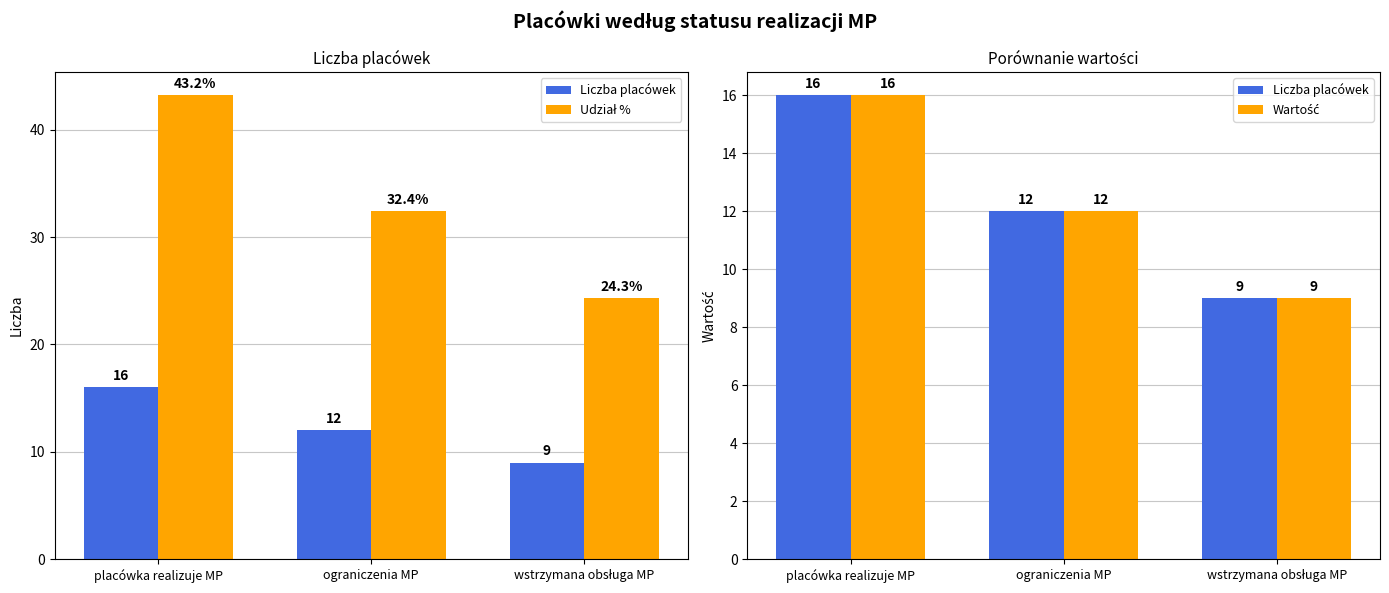

What is the lowest value of the Udział % series?

24.3